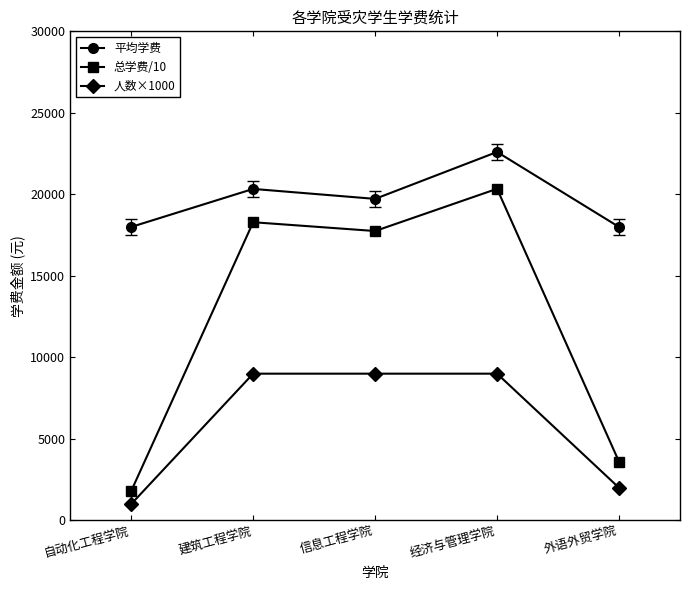

What is the smallest value displayed?

1000